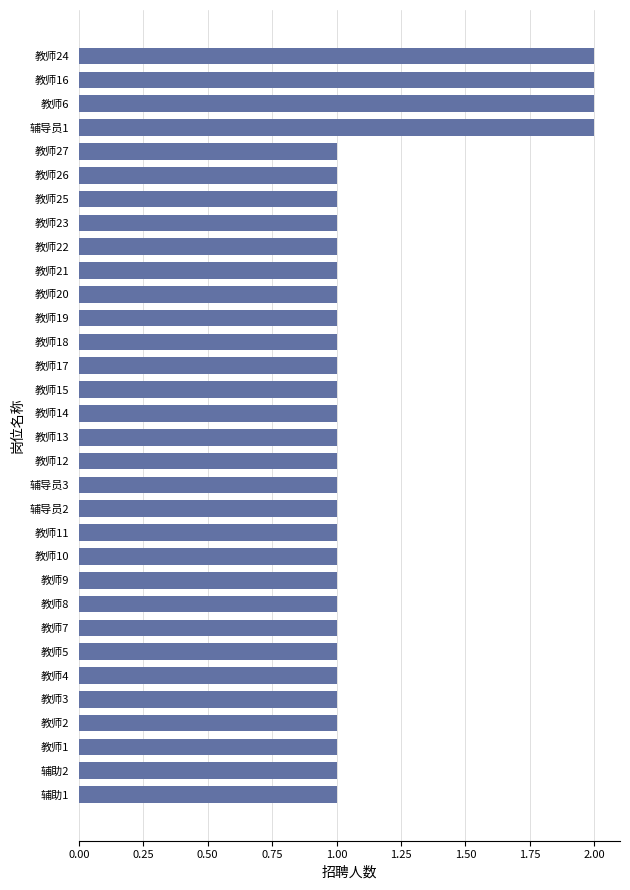

What is the sum of all values?

36